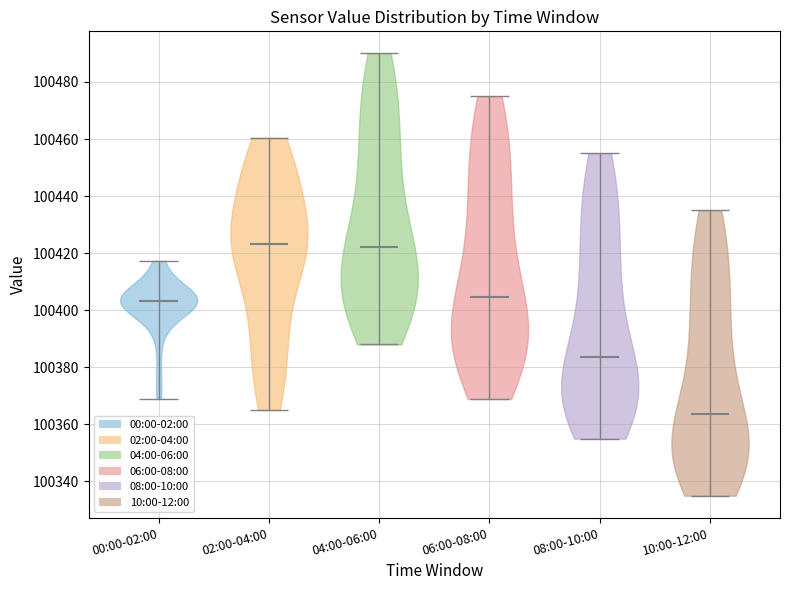

Reading left to right, read every violin against the y-axis: where its median line is, and the lowest and highest points it reaches. The values are not printed on the chart, so give them approximately, as read against the axis.

00:00-02:00: median line 100404, lowest point 100368, highest point 100418
02:00-04:00: median line 100424, lowest point 100366, highest point 100460
04:00-06:00: median line 100422, lowest point 100388, highest point 100490
06:00-08:00: median line 100404, lowest point 100368, highest point 100476
08:00-10:00: median line 100384, lowest point 100356, highest point 100456
10:00-12:00: median line 100364, lowest point 100336, highest point 100436